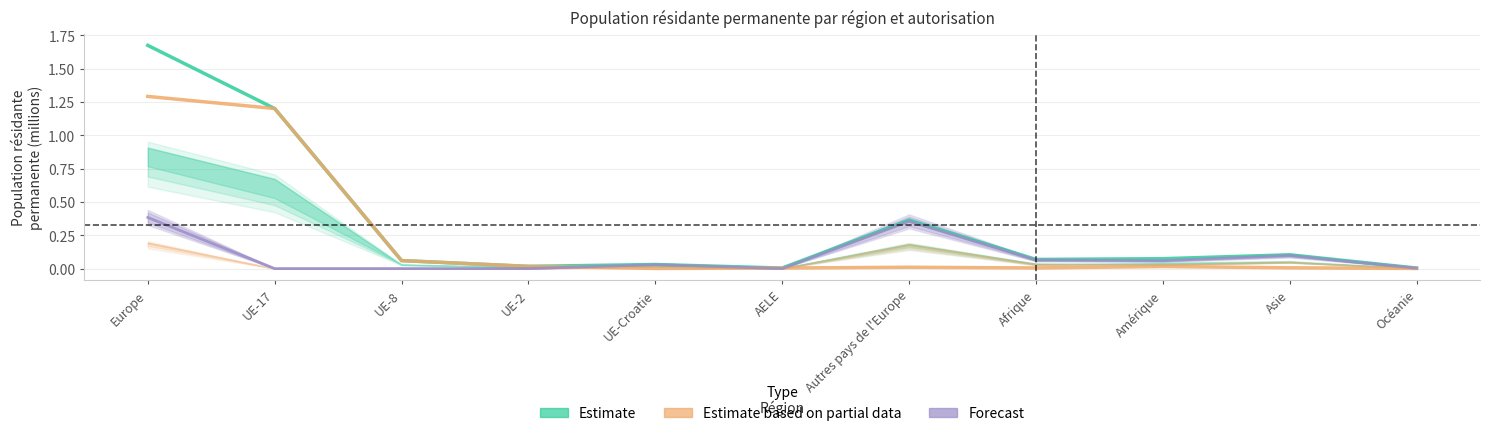

What are all the series names shown in the legend?

Estimate, Estimate based on partial data, Forecast